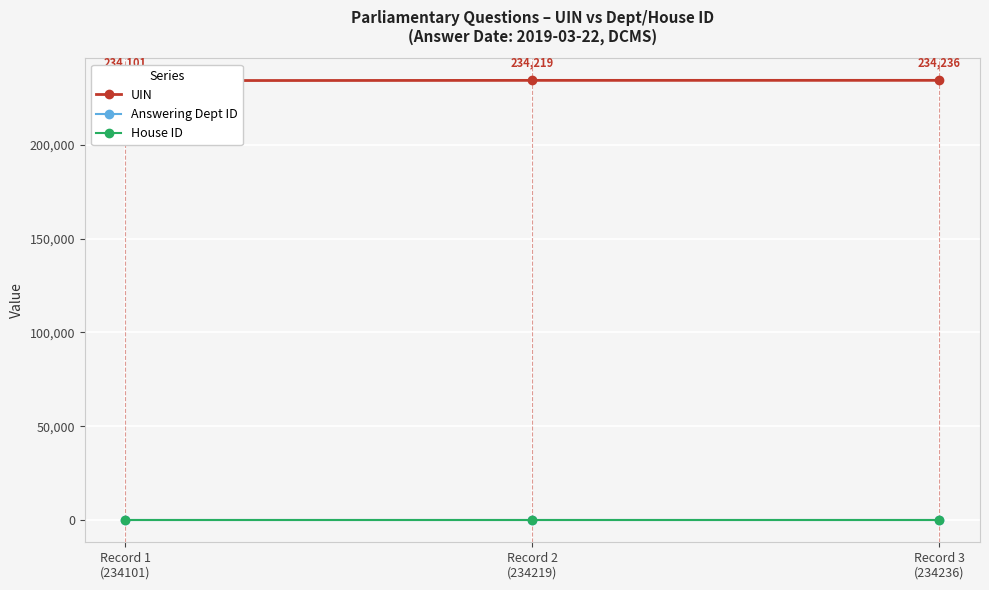

What is the maximum value shown in the chart?

234236